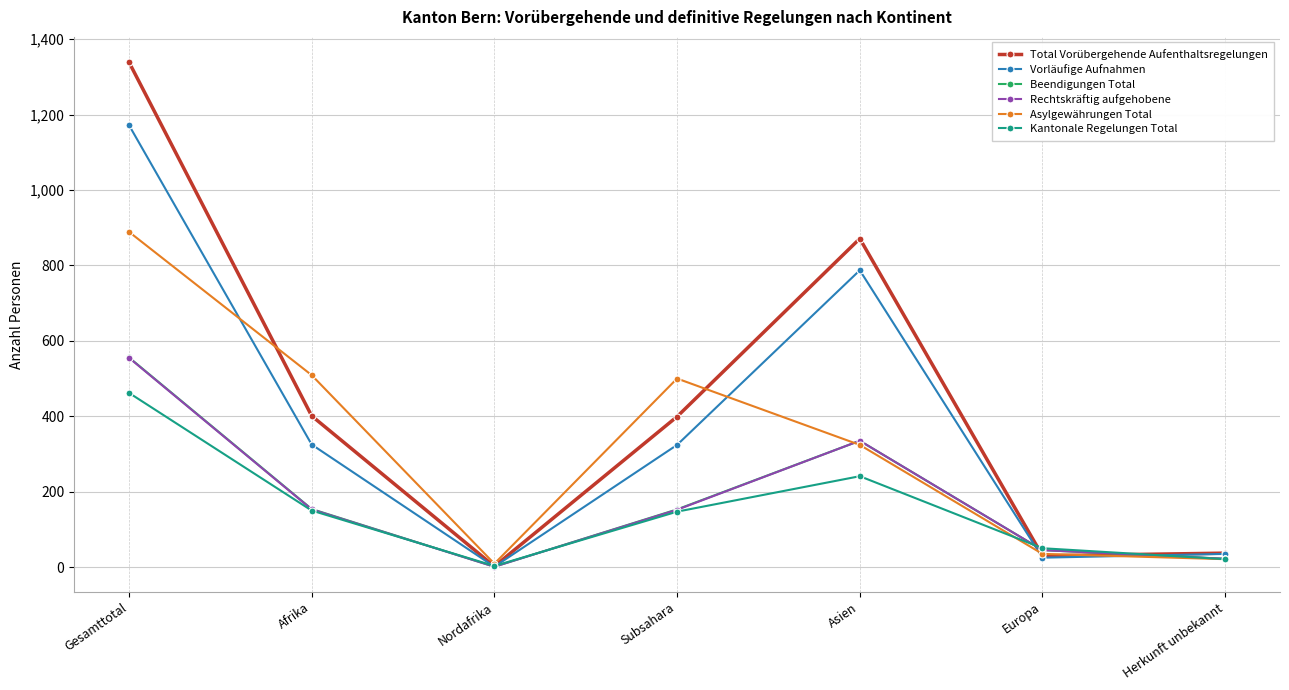

What is the spread (max minus min) of values at Herkunft unbekannt?

16